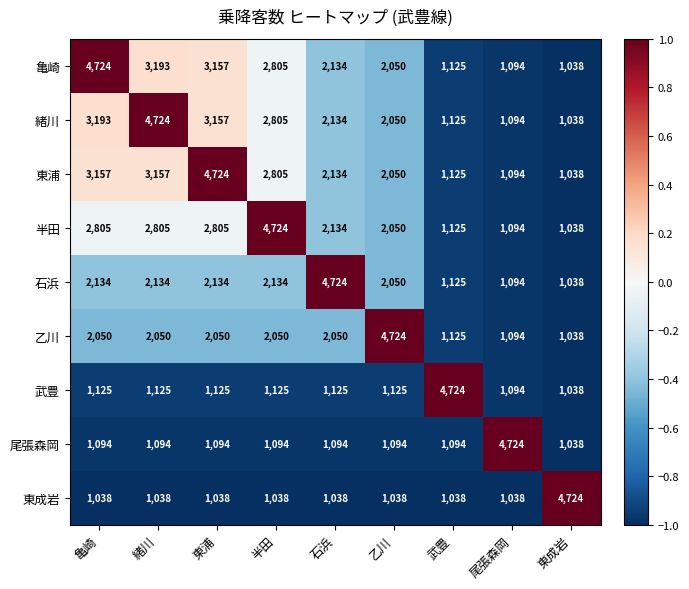

What is the difference between the highest and lowest values at 石浜?

3686